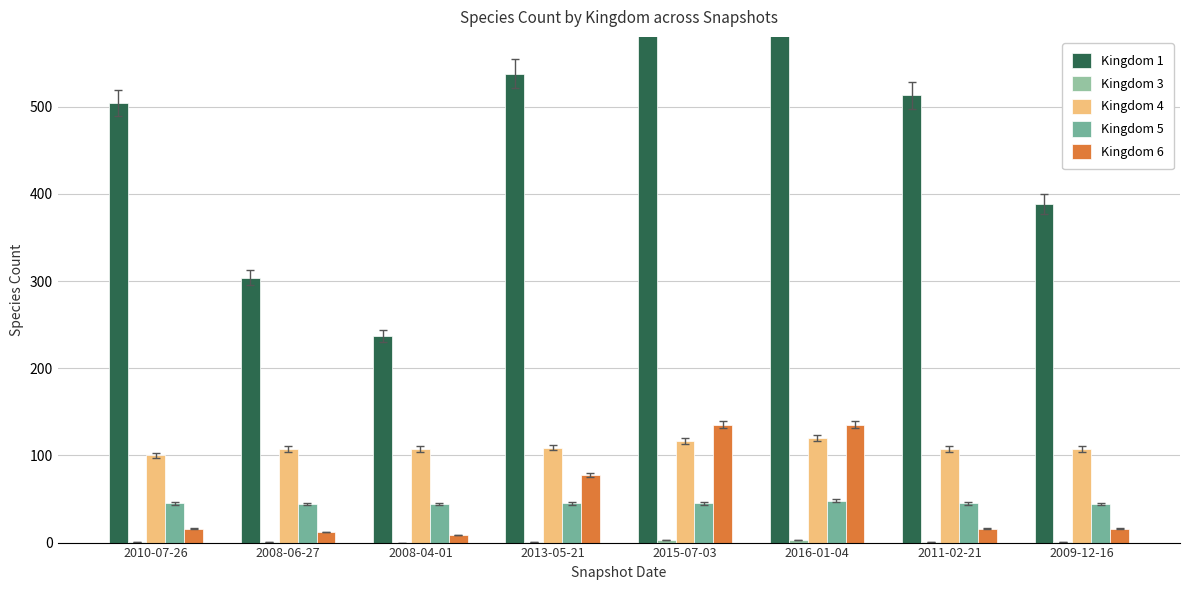

Which series changed the most between 2008-06-27 and 2008-04-01?

Kingdom 1